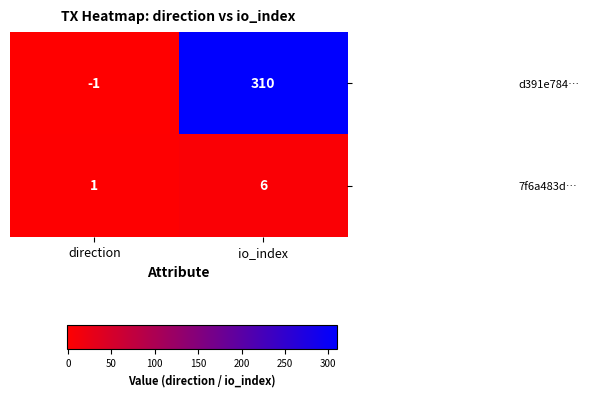

At which label is d391e784… closest to 154?

direction